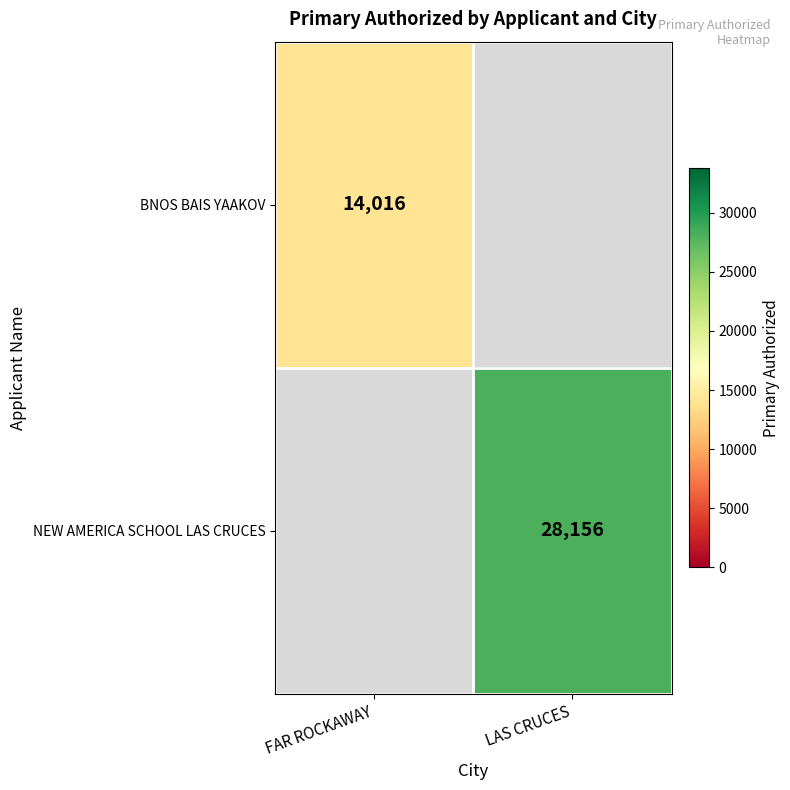

True or false: NEW AMERICA SCHOOL LAS CRUCES has a value of 28156 at LAS CRUCES.

True